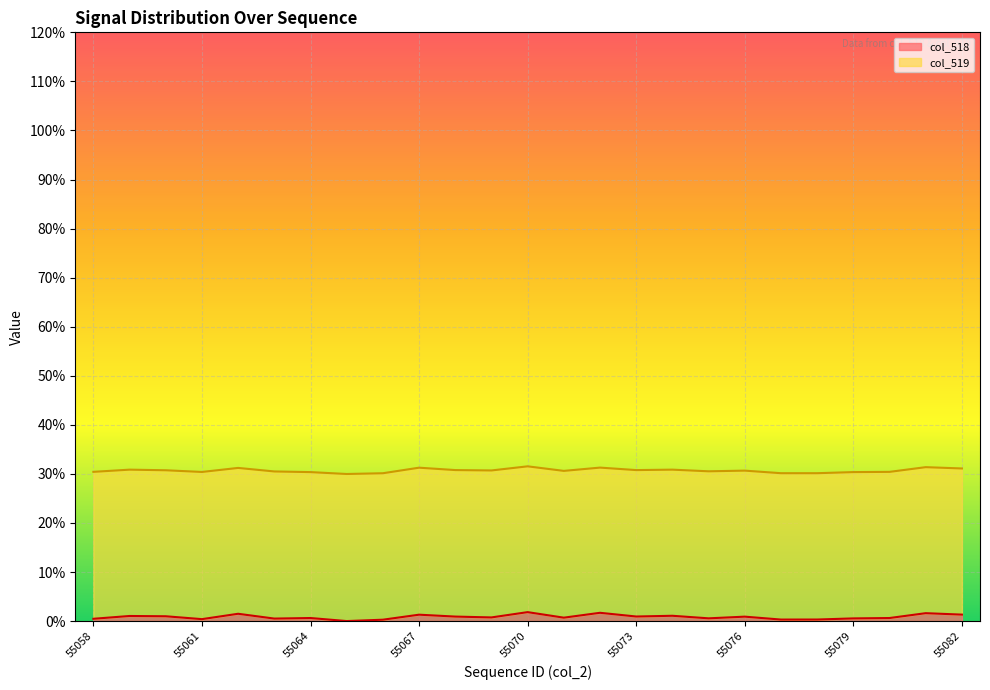

Is it true that the value at 55058 is 0.0?

False